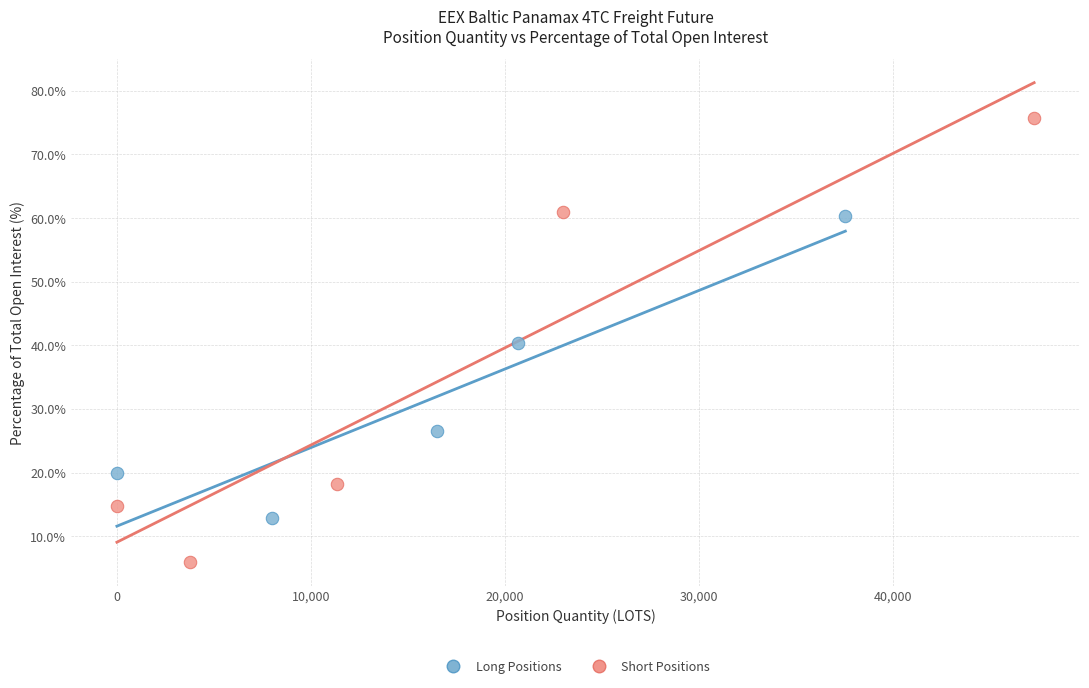

Which series reaches the maximum Y coordinate?

Short Positions